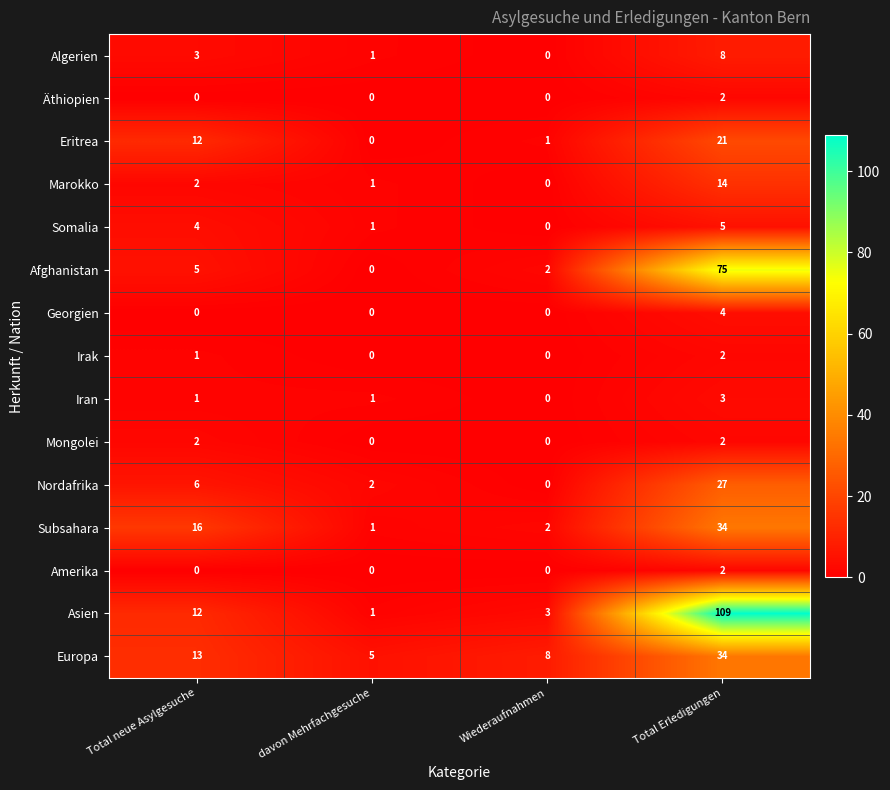

True or false: Amerika has a value of 1 at davon Mehrfachgesuche.

False